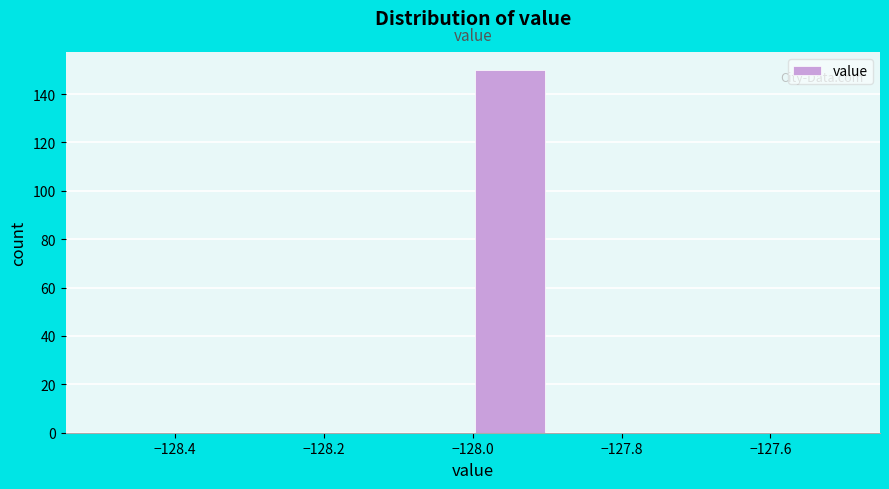

Reading left to right, transcribe this chart: for each bar, give the range it covers on the x-axis and its height. The values are not printed on the chart, so give them approximately, as read against the axis.

-128.5 to -128.4: 0
-128.4 to -128.3: 0
-128.3 to -128.2: 0
-128.2 to -128.1: 0
-128.1 to -128.0: 0
-128.0 to -127.9: 150
-127.9 to -127.8: 0
-127.8 to -127.7: 0
-127.7 to -127.6: 0
-127.6 to -127.5: 0